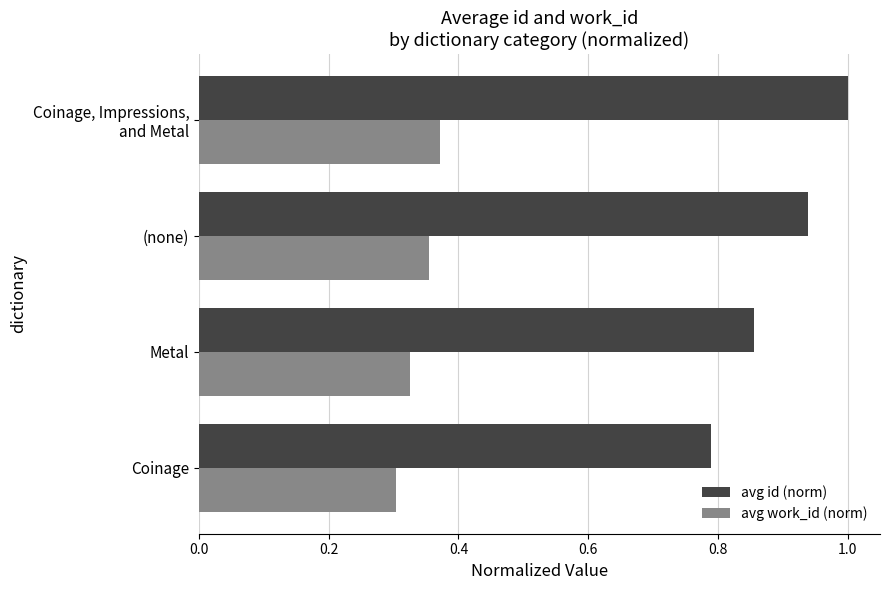

Which category has the lowest value across all series?

Coinage